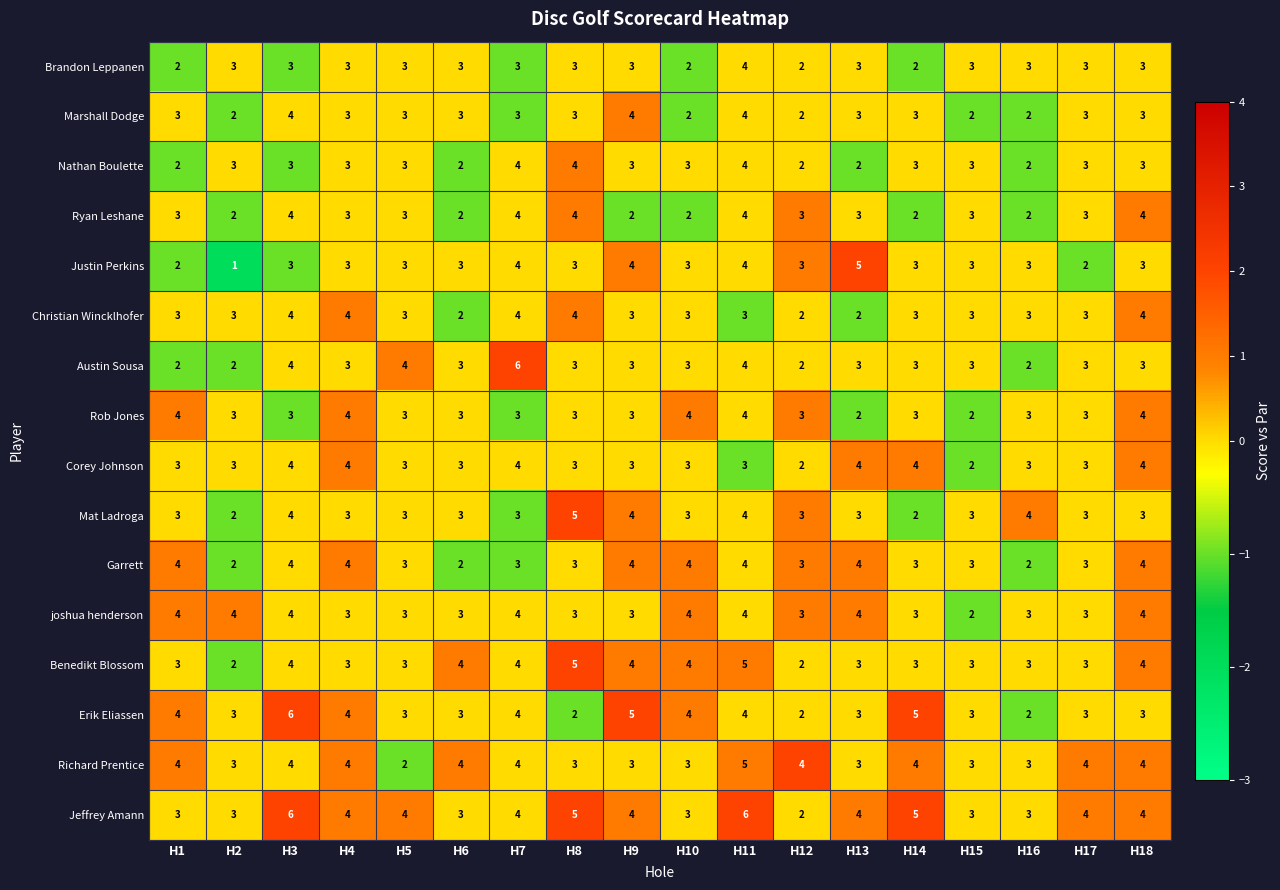

Count the number of data series in this chart.

16